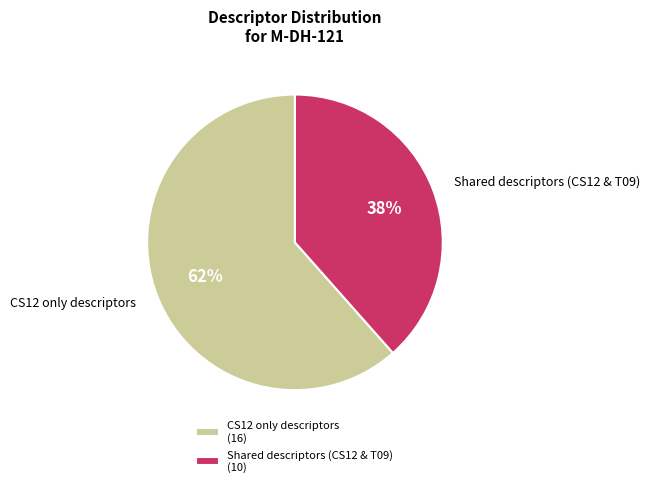

To the nearest percent, what is the average slice percentage?

50%